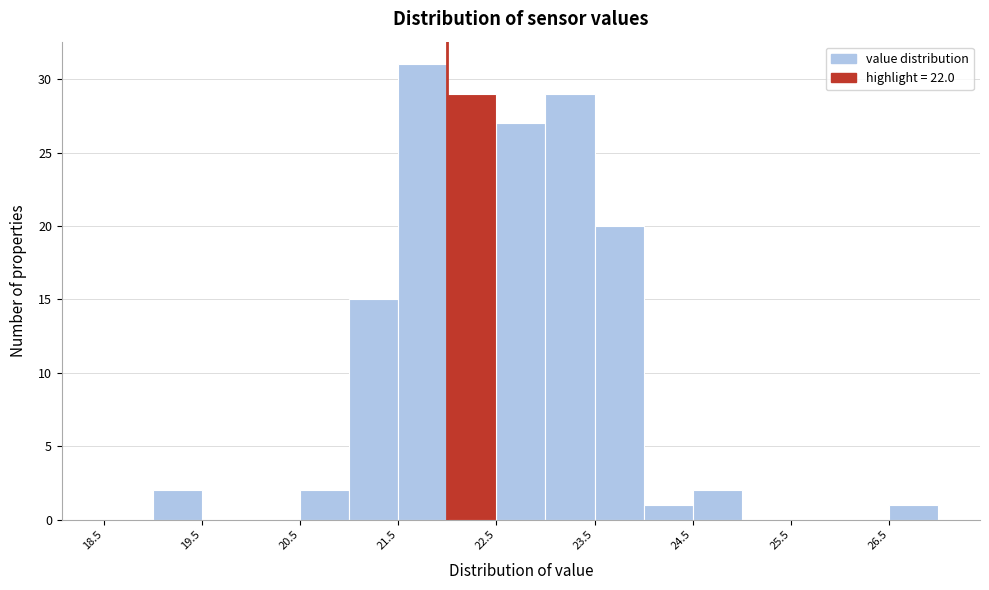

Reading left to right, transcribe this chart: for each bar, give the range it covers on the x-axis and its height. The values are not printed on the chart, so give them approximately, as read against the axis.

18.5 to 19.0: 0
19.0 to 19.5: 2
19.5 to 20.0: 0
20.0 to 20.5: 0
20.5 to 21.0: 2
21.0 to 21.5: 15
21.5 to 22.0: 31
22.0 to 22.5: 29
22.5 to 23.0: 27
23.0 to 23.5: 29
23.5 to 24.0: 20
24.0 to 24.5: 1
24.5 to 25.0: 2
25.0 to 25.5: 0
25.5 to 26.0: 0
26.0 to 26.5: 0
26.5 to 27.0: 1